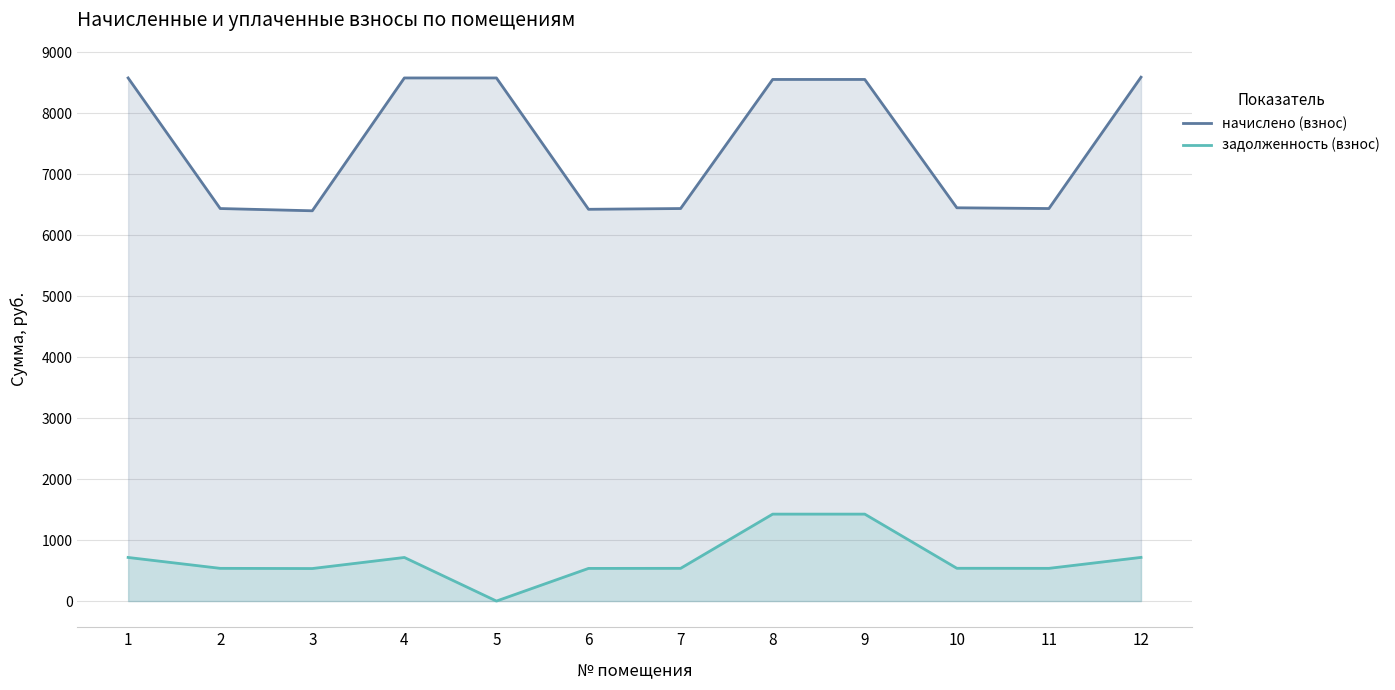

Reading left to right, extract all data points from this chart.

начислено (взнос): 1=8581.4	2=6439.2	3=6402.2	4=8581.4	5=8581.4	6=6426.8	7=6439.2	8=8556.8	9=8556.8	10=6451.4	11=6439.2	12=8593.8
задолженность (взнос): 1=715.1	2=536.6	3=533.5	4=715.1	5=0.0	6=535.6	7=536.6	8=1426.1	9=1426.1	10=537.6	11=536.6	12=716.1